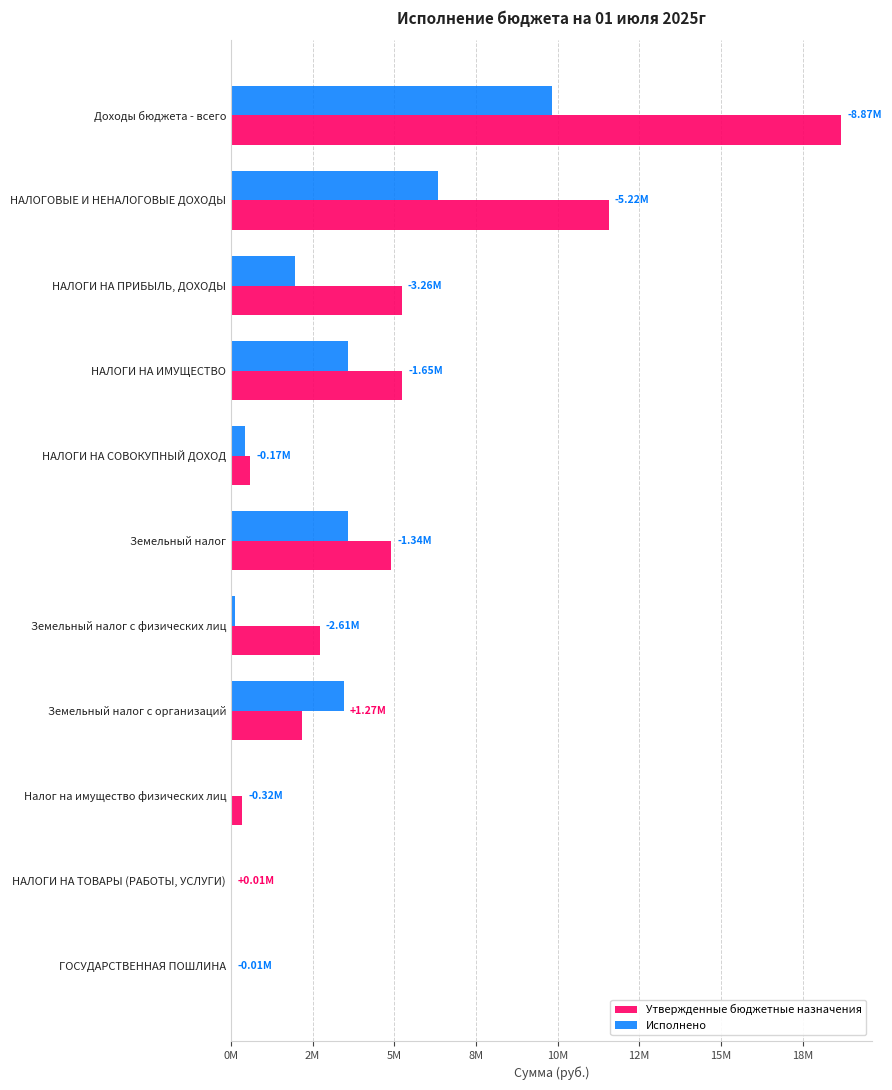

What is the value of the Исполнено bar at the 3rd from the left?

1971443.2